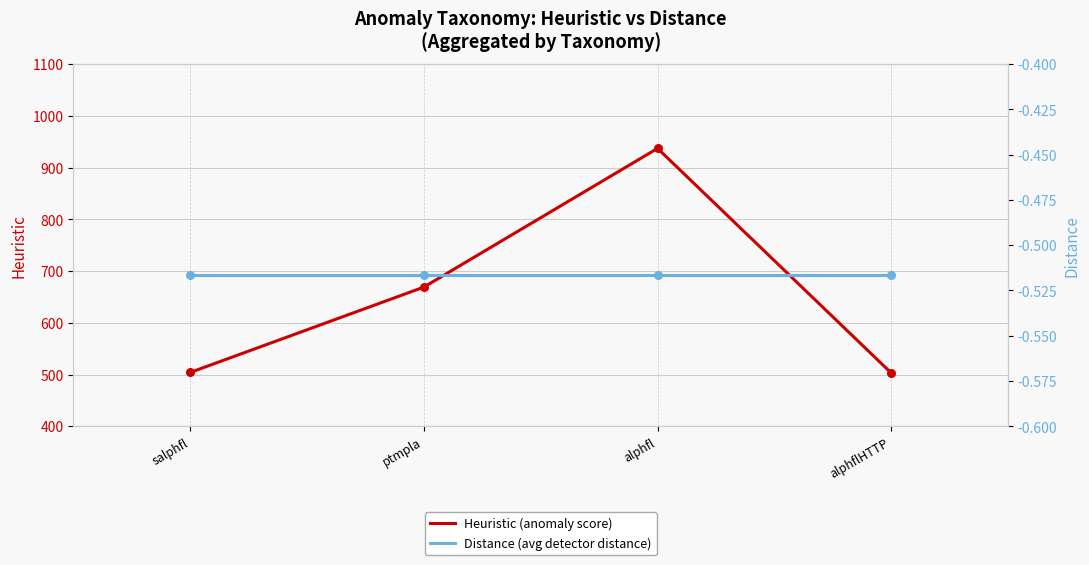

What are all the series names shown in the legend?

Heuristic (anomaly score), Distance (avg detector distance)